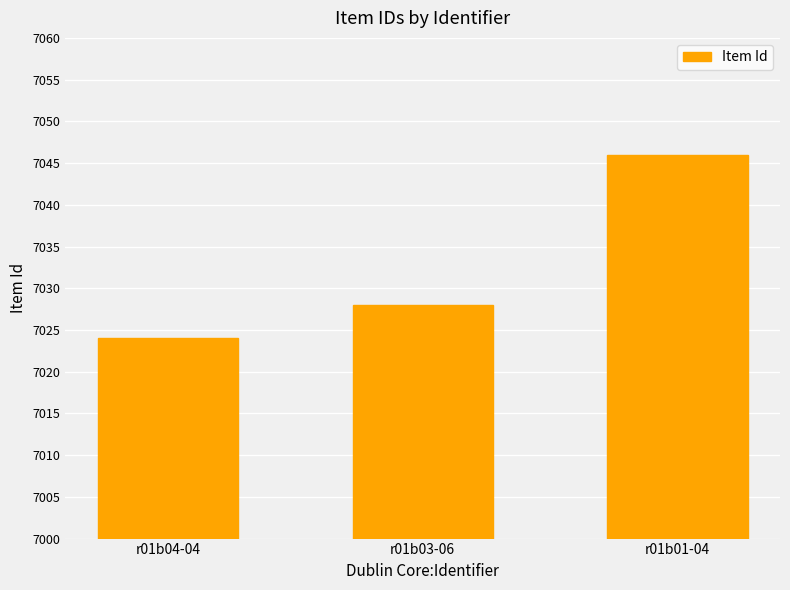

At which label is the value closest to 7035?

r01b03-06